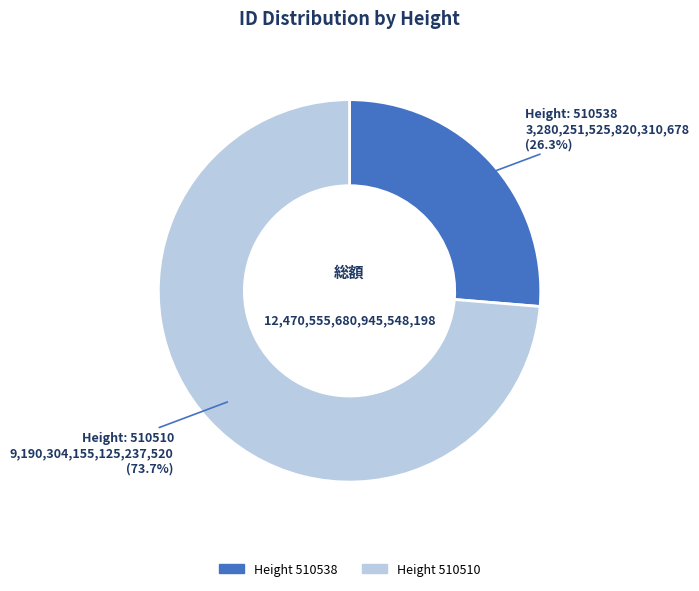

Is there any slice that represents more than half of the pie?

Yes